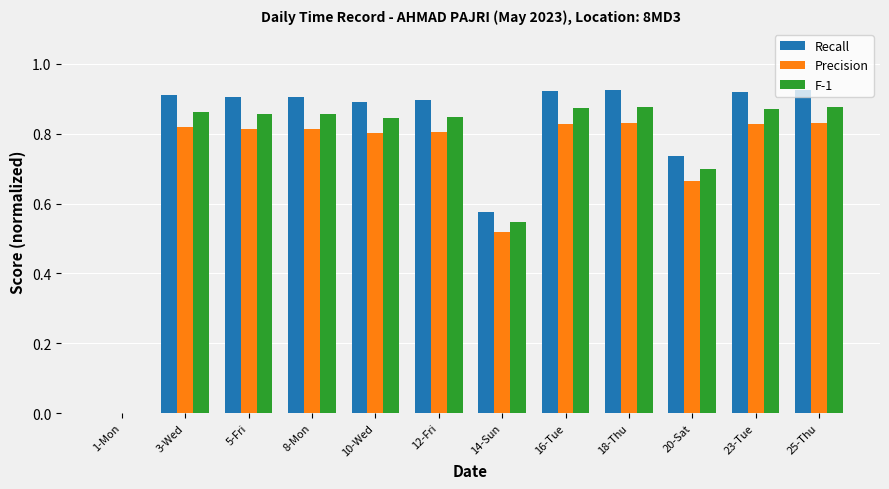

What is the sum of all F-1 values?

9.0